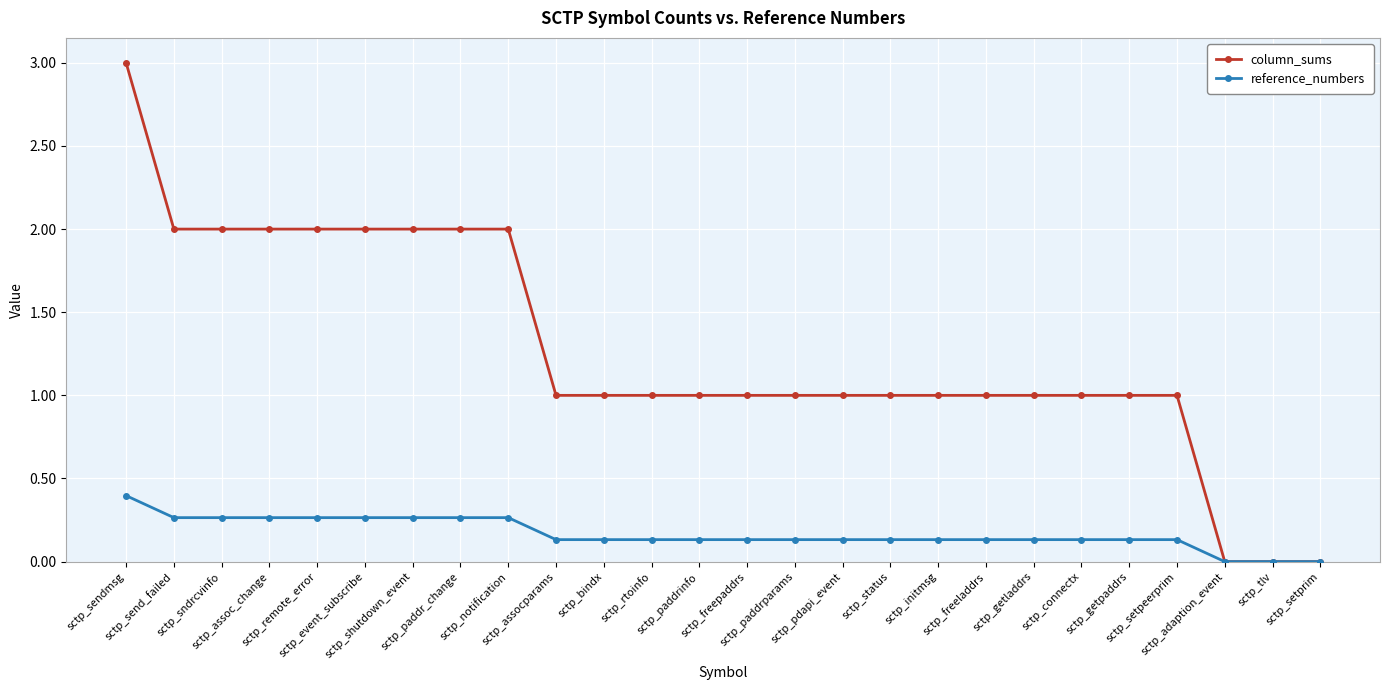

What is the maximum value for reference_numbers?

0.4